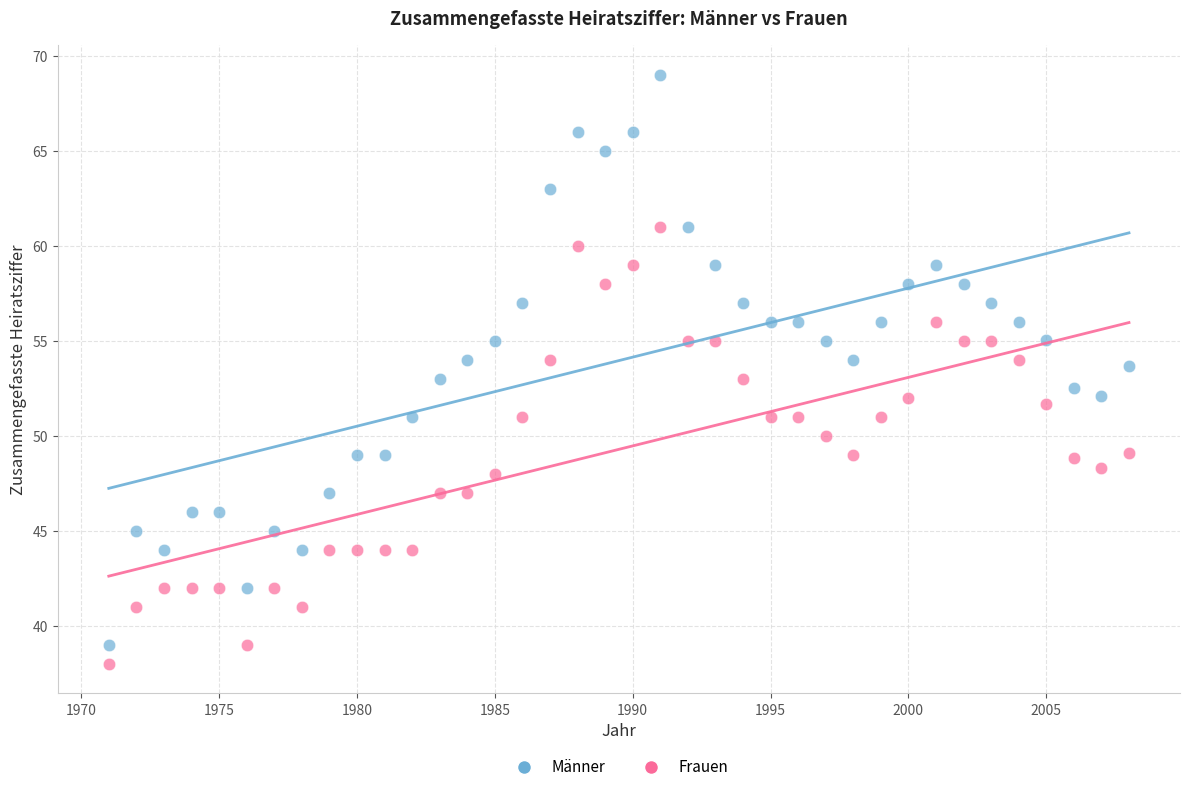

Which series contains the highest Y value?

Männer